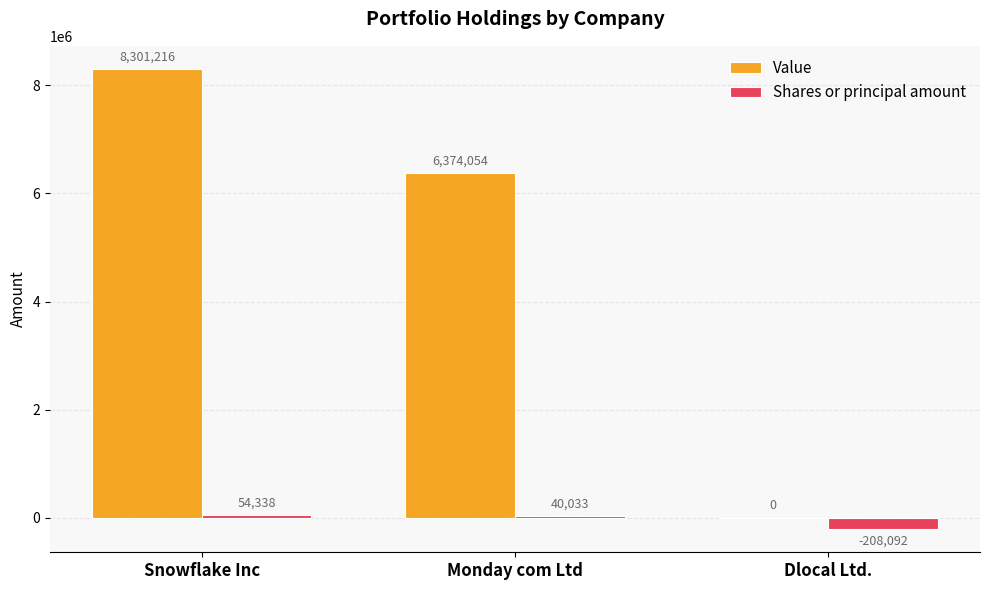

Which category has the highest value across all series?

Snowflake Inc